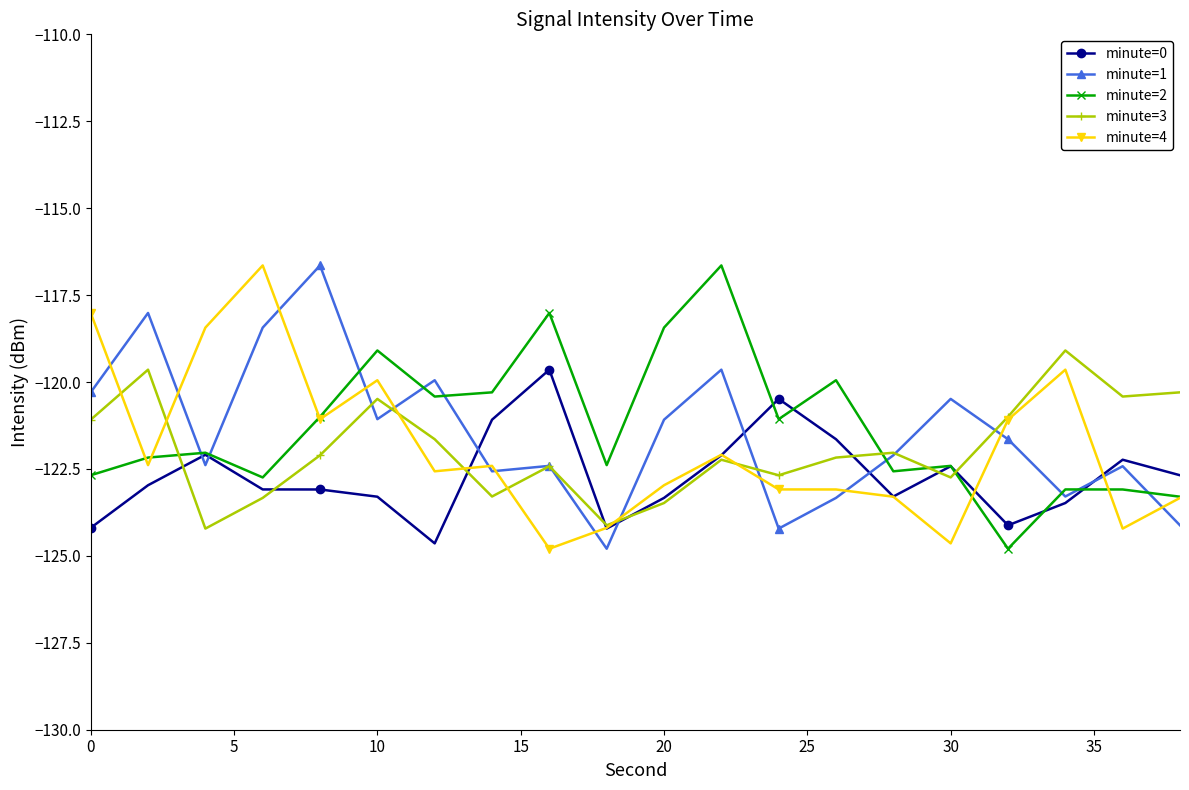

What is the value of the minute=0 point at the 16th from the left?

-122.4